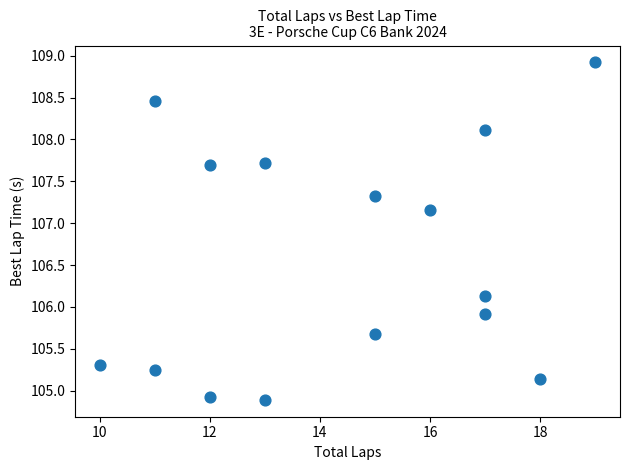

What is the range of X values (max minus min)?

9.0